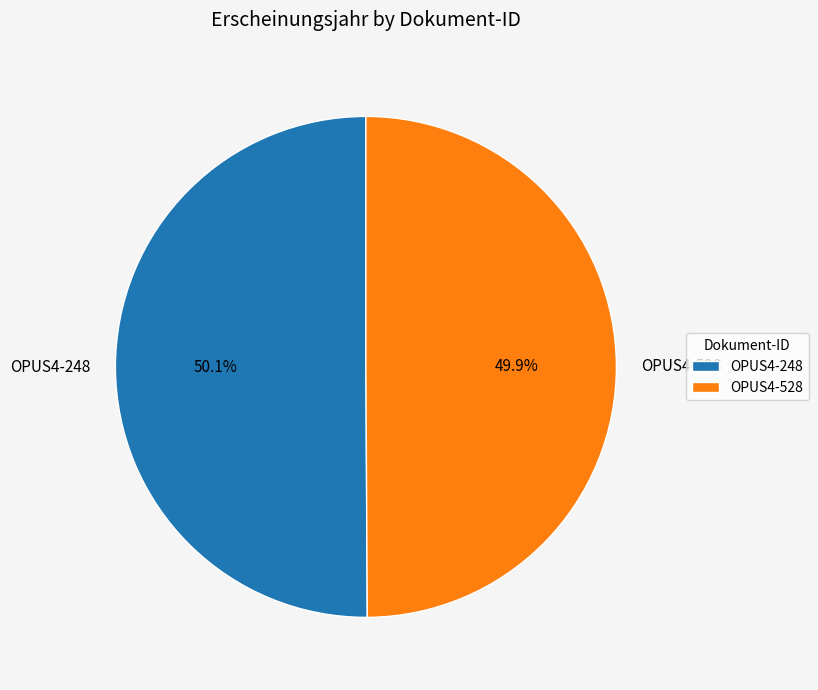

What percentage is the OPUS4-248 slice, to the nearest percent?

50%